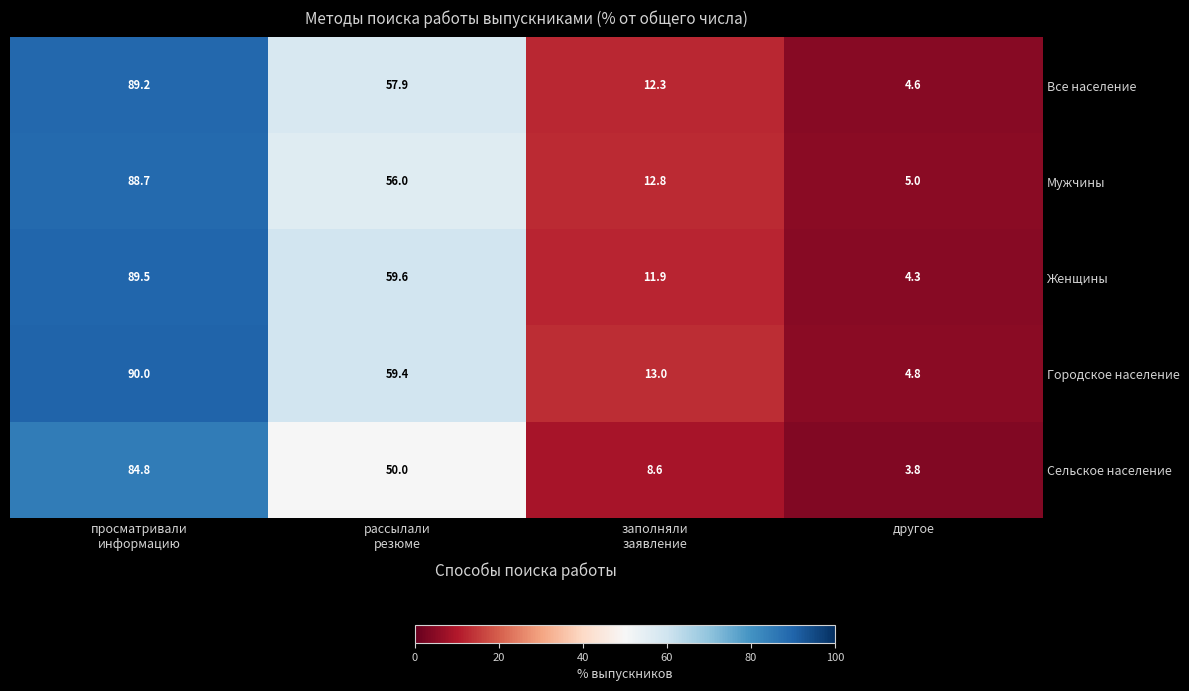

What is the difference between the maximum and second lowest values in the Городское население series?

77.0